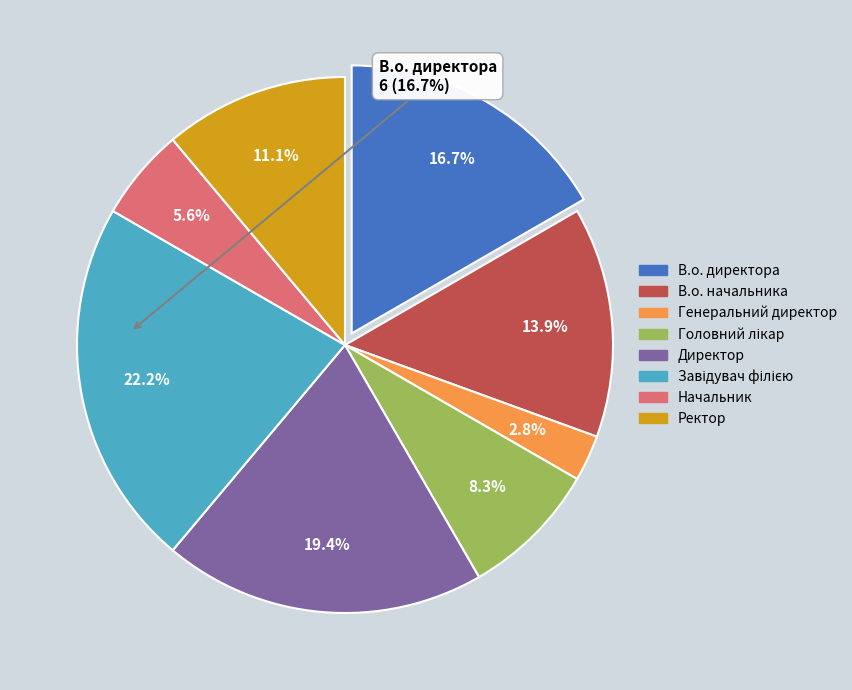

How much of the chart is everything except В.о. начальника?

86.1%